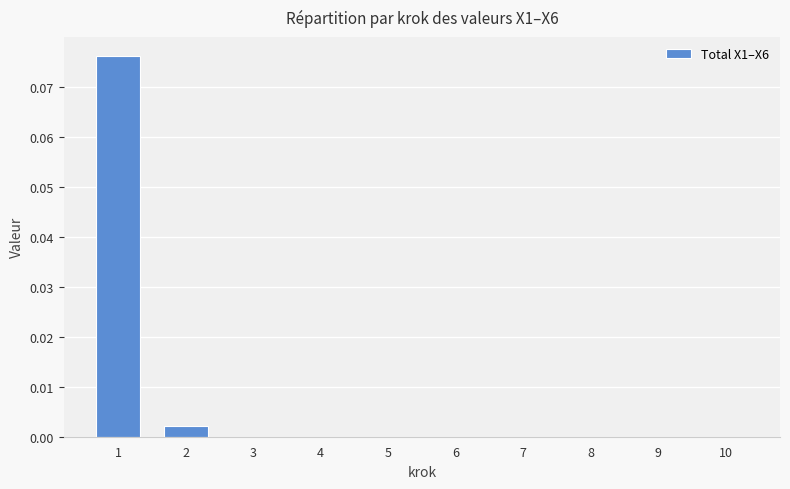

The chart shows a value of 0.0 at 8. True or false?

True